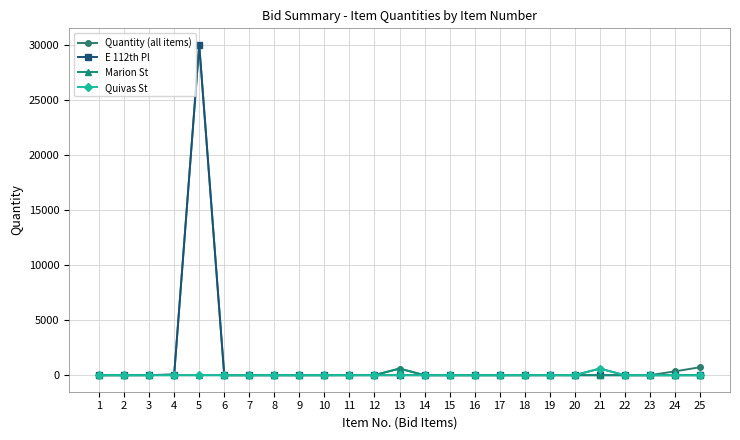

What is the difference between the maximum and second lowest values in the Marion St series?

600